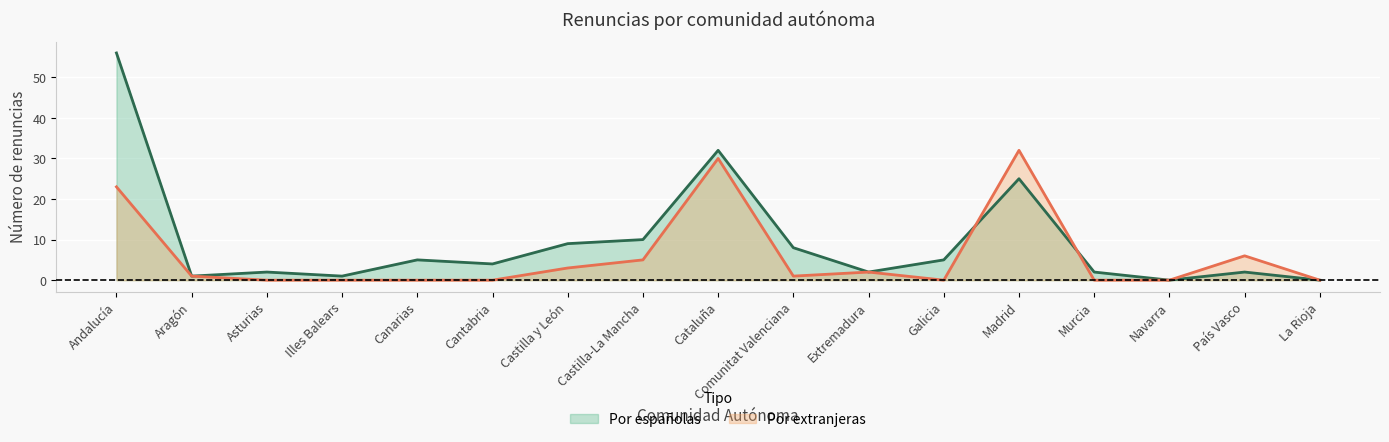

At Murcia, list the series in order from largest to smallest.

Por españolas, Por extranjeras